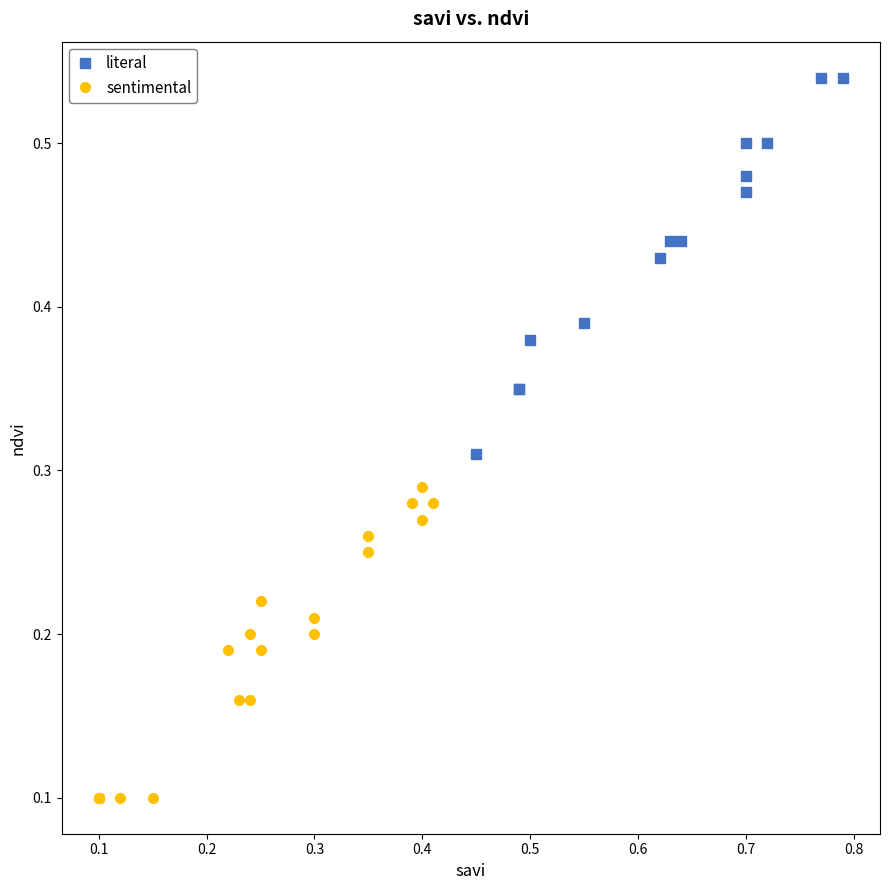

Which series reaches the minimum Y coordinate?

sentimental